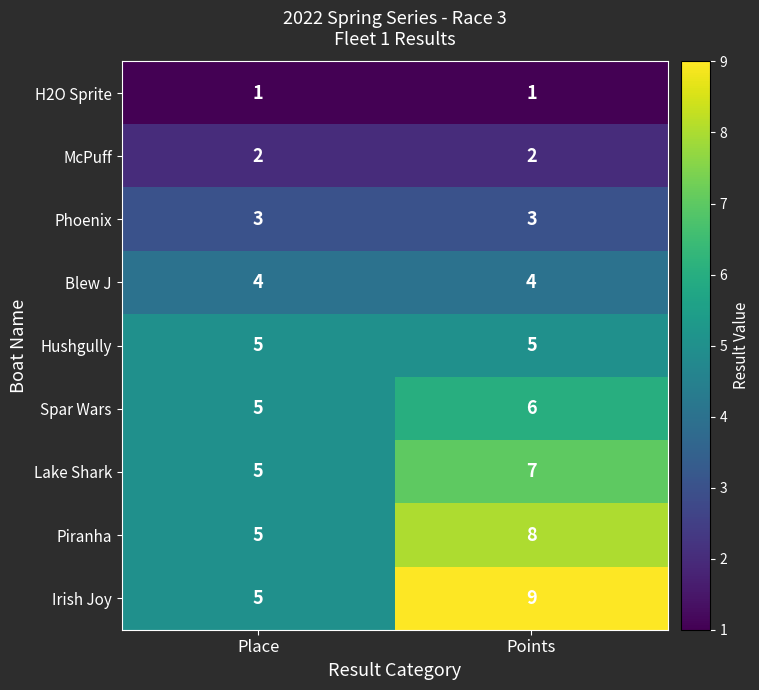

What is the maximum value shown in the chart?

9